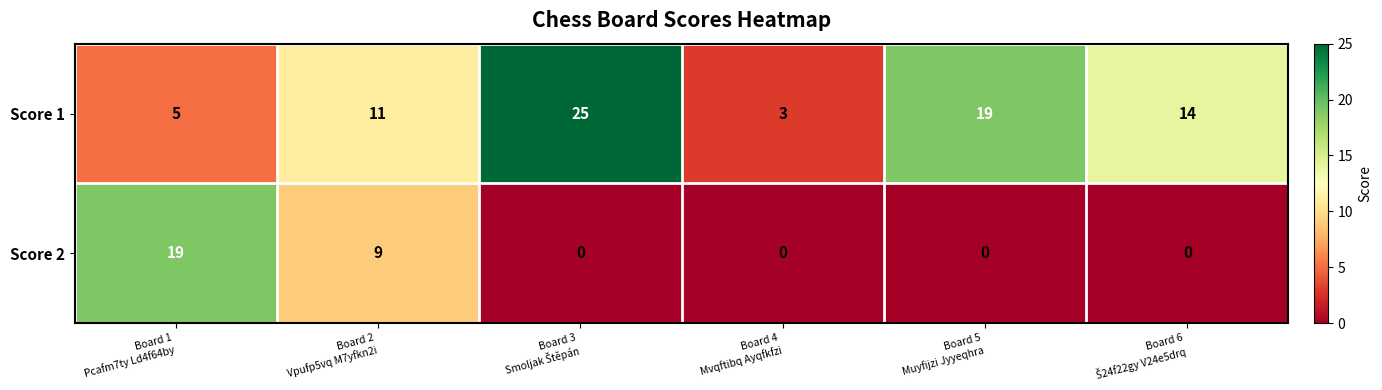

Which series has the largest range (max minus min)?

Score 1